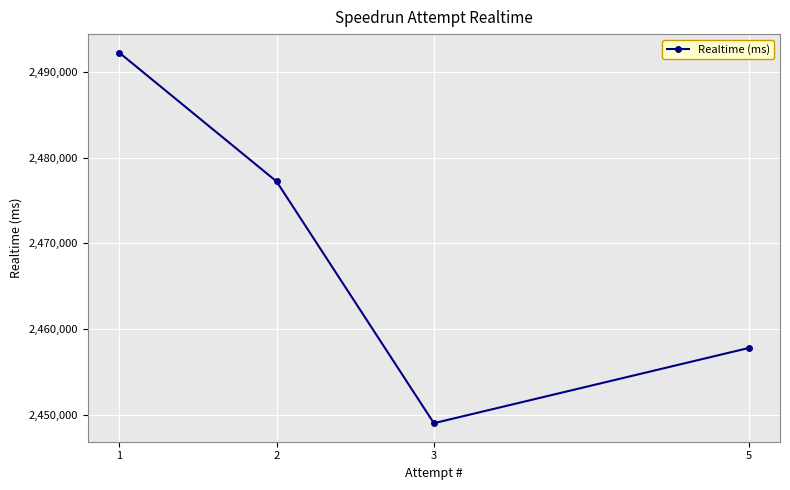

What is the maximum value shown in the chart?

2492230